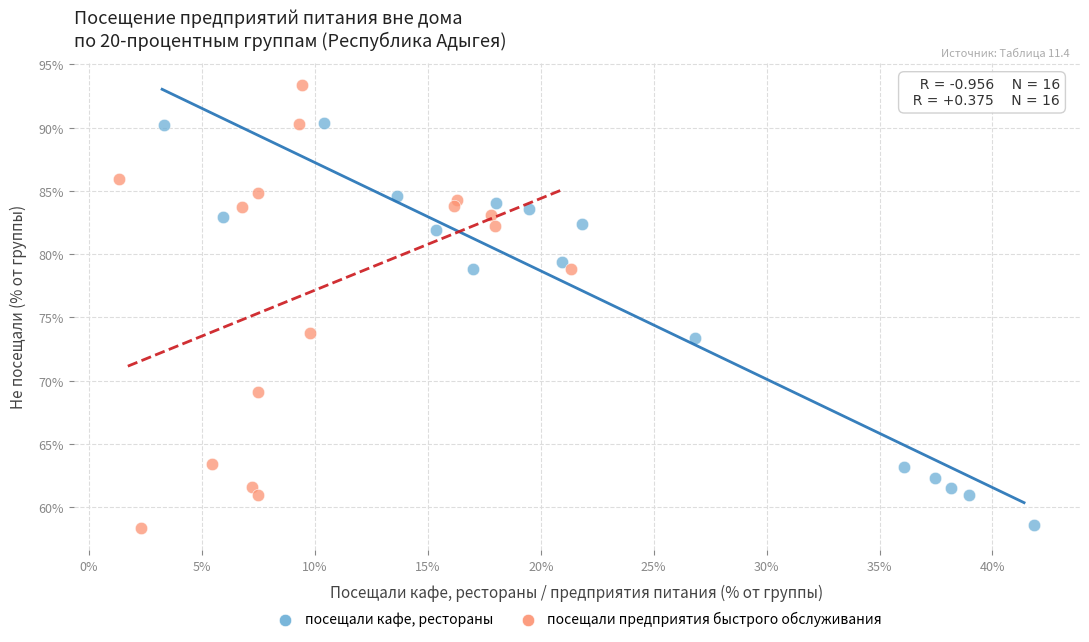

Which series has the widest spread of Y values?

посещали предприятия быстрого обслуживания